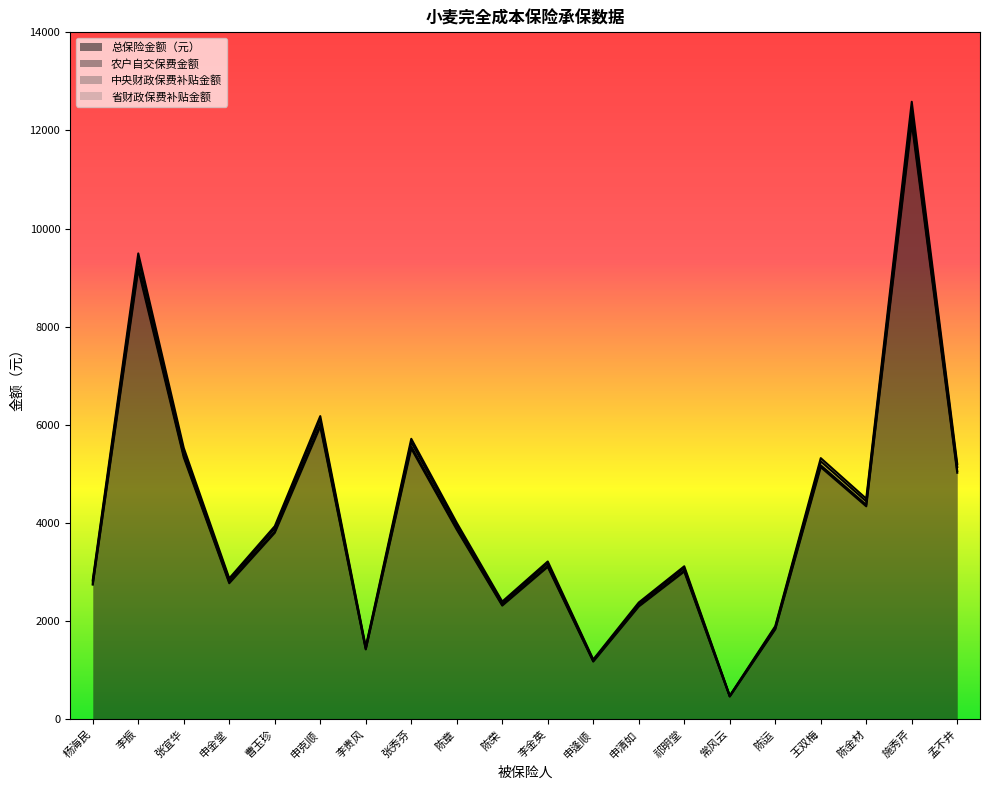

List the labels in order of 农户自交保费金额 value, largest first.

施秀芹, 李振, 申克顺, 张秀芬, 张宜华, 王双梅, 孟不井, 陈金材, 陈章, 曹玉珍, 李金英, 祁明堂, 申金堂, 杨海民, 陈荣, 申清如, 陈运, 李贵风, 申逢顺, 常风云